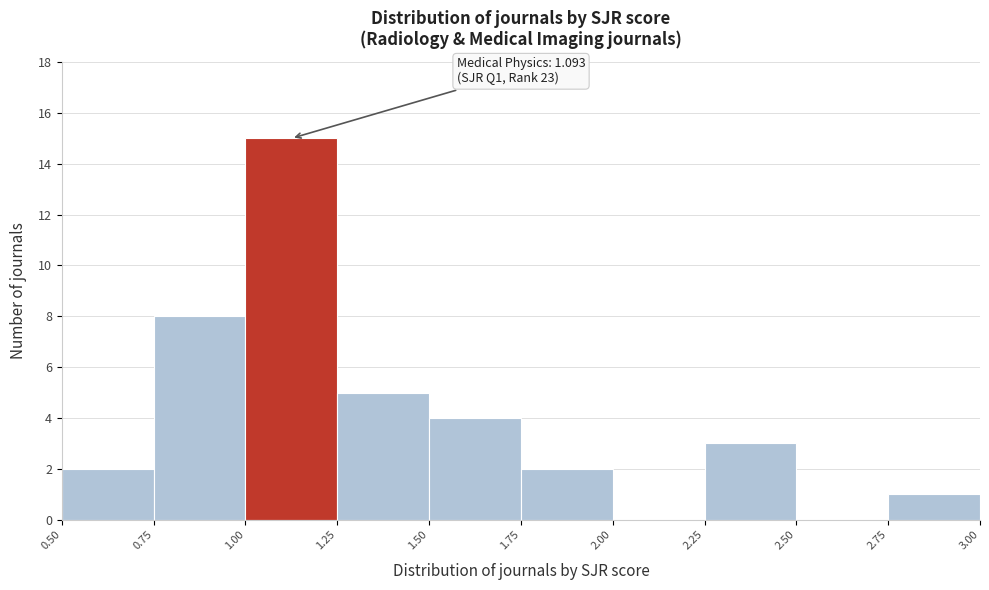

Over which range of the x-axis is the bar tallest?

1.00 to 1.25